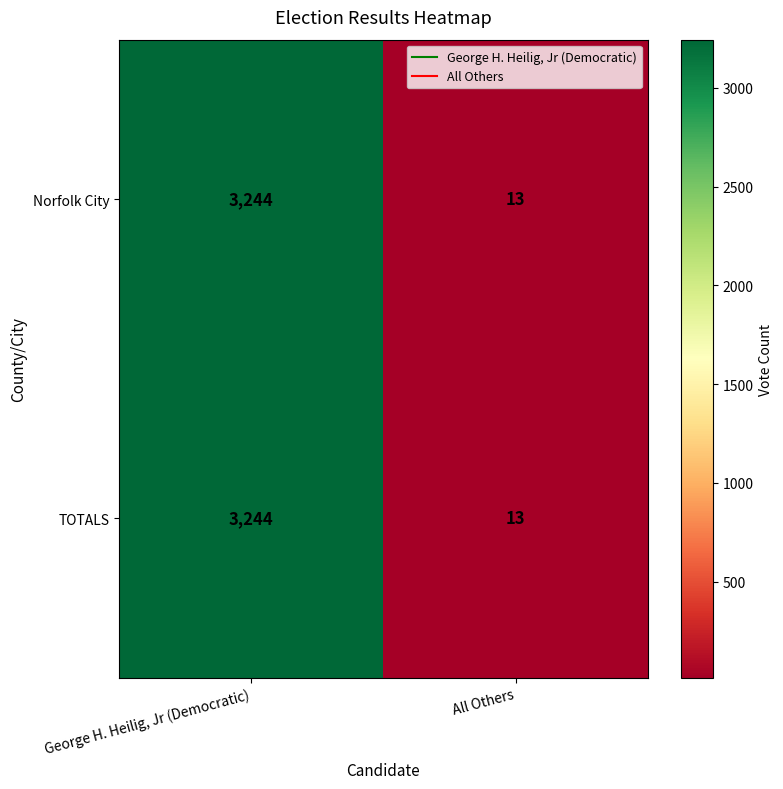

Is it true that Norfolk City equals 21 at All Others?

False